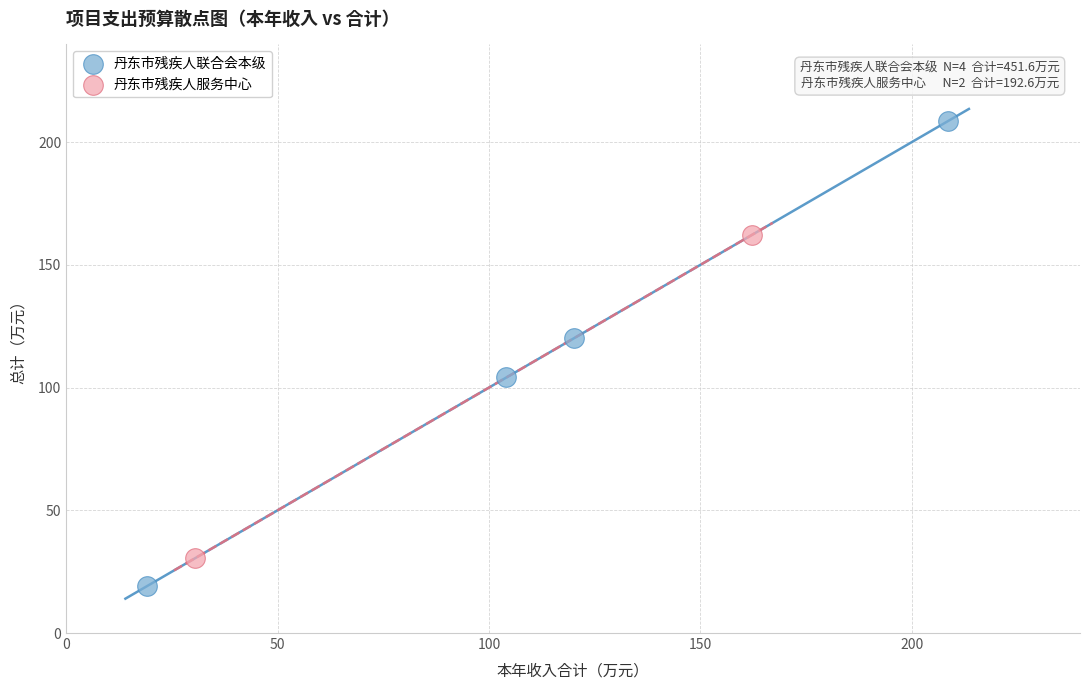

What are all the series names shown in the legend?

丹东市残疾人联合会本级, 丹东市残疾人服务中心